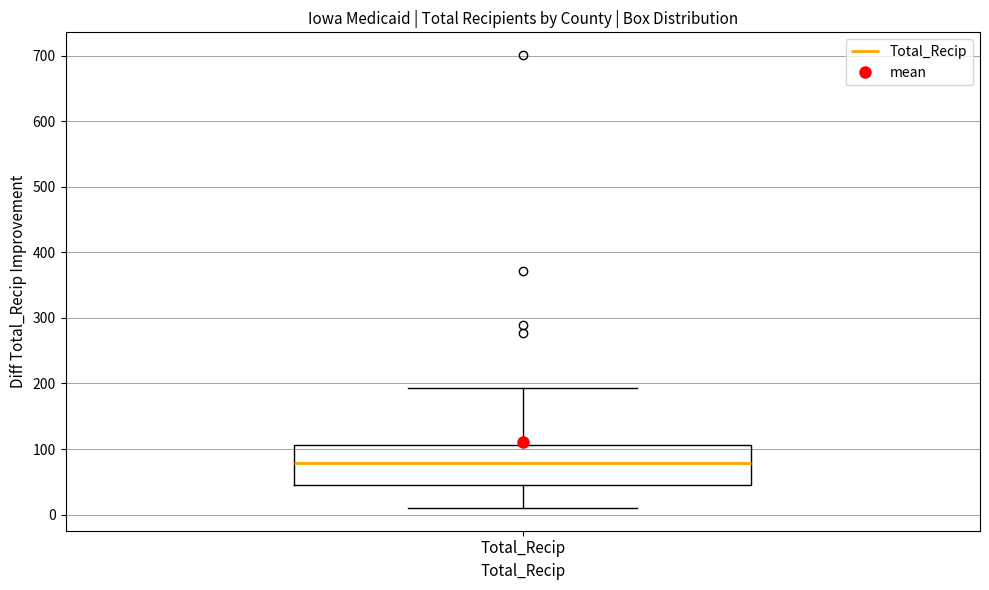

Where is the lower edge of the box for Total_Recip on the y-axis? The values are not printed on the chart, so give them approximately, as read against the axis.

50